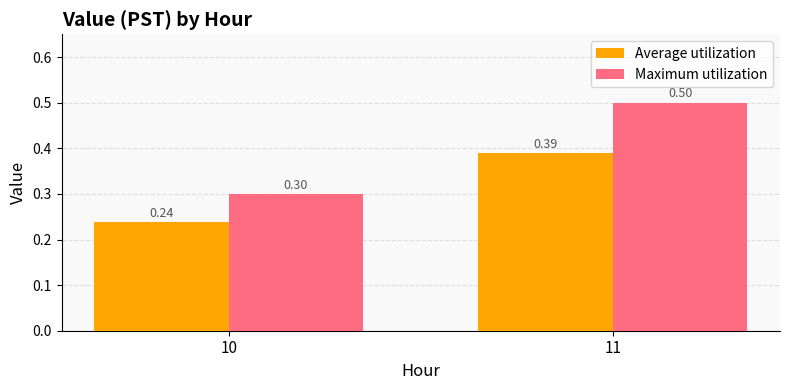

Rank the series by their average value, from highest to lowest.

Maximum utilization, Average utilization